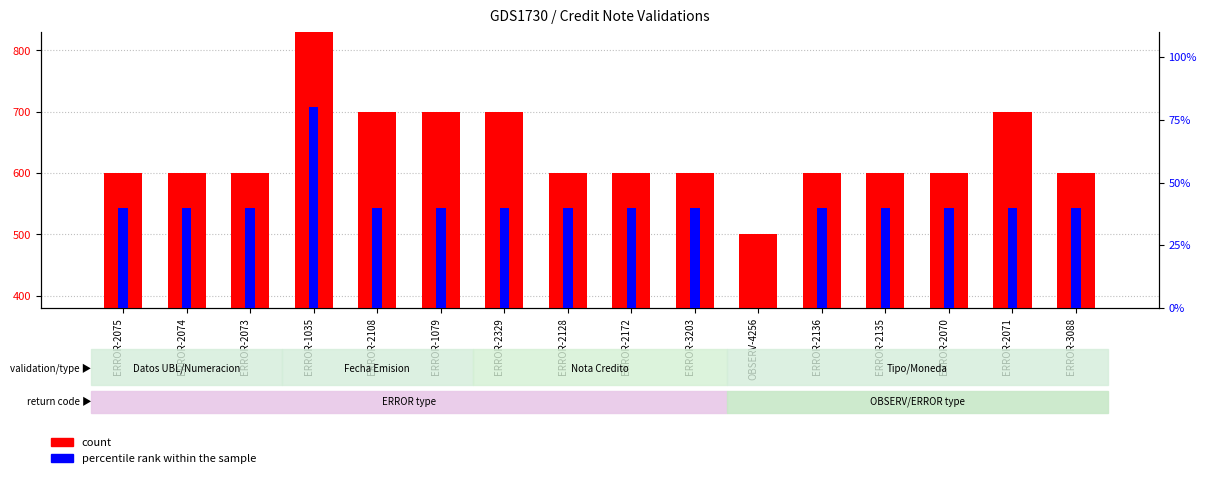

Which series has the largest range (max minus min)?

count